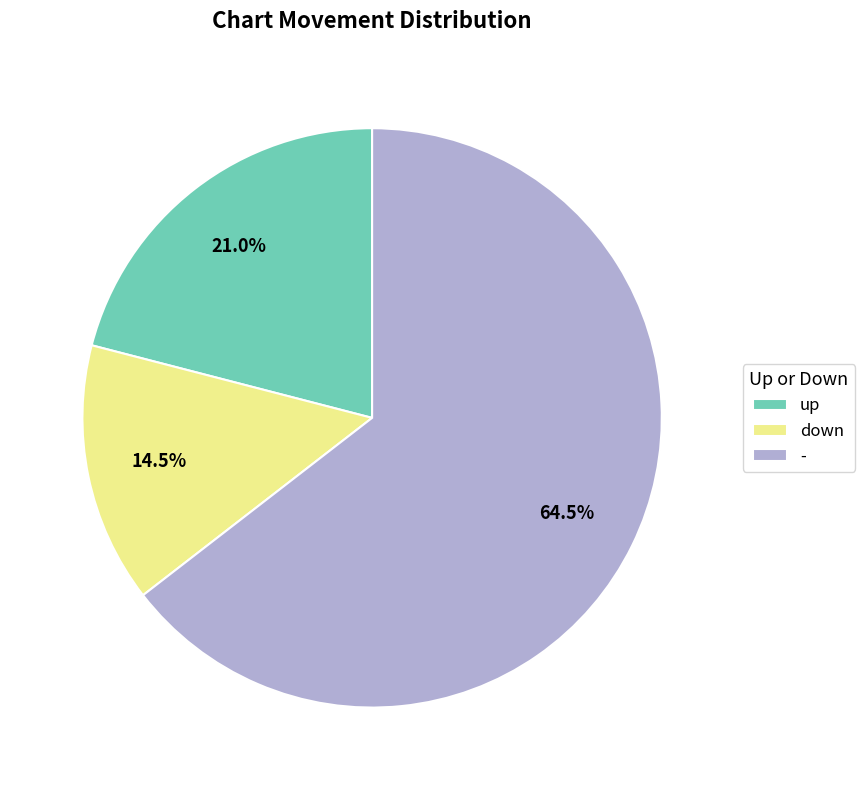

To the nearest percent, what is the difference between the largest and smallest slice percentages?

50%